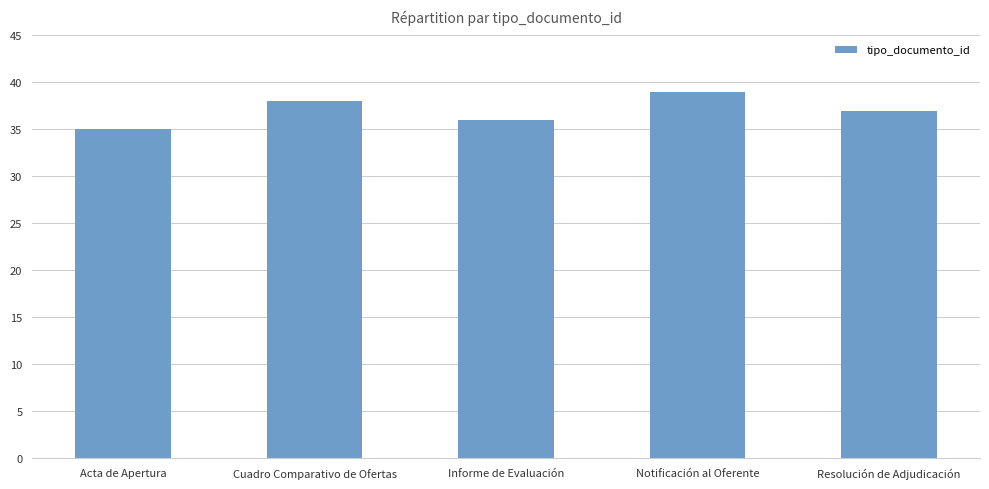

Reading left to right, what are all the values shown in this chart?

35	38	36	39	37